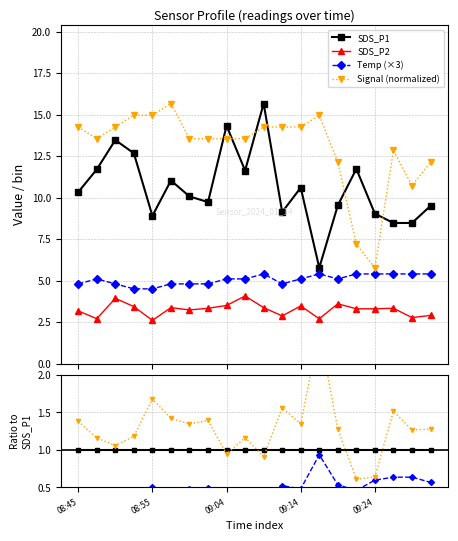

True or false: SDS_P2 and Signal (normalized) intersect in this chart.

False